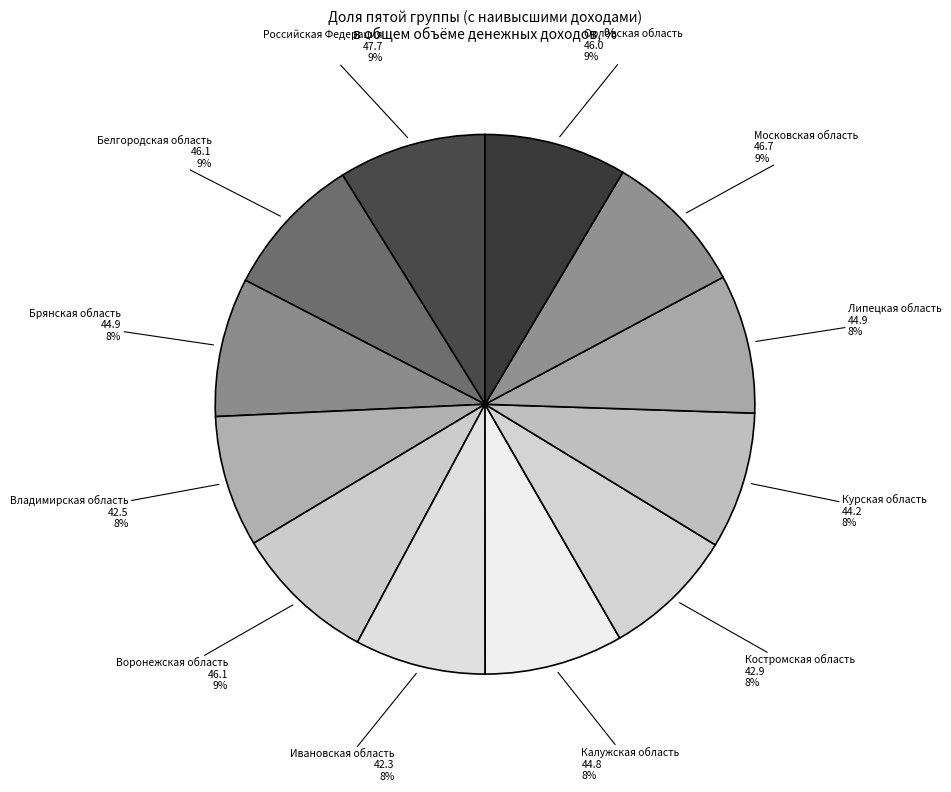

Combined, do Липецкая область and Воронежская область account for over 50%?

No